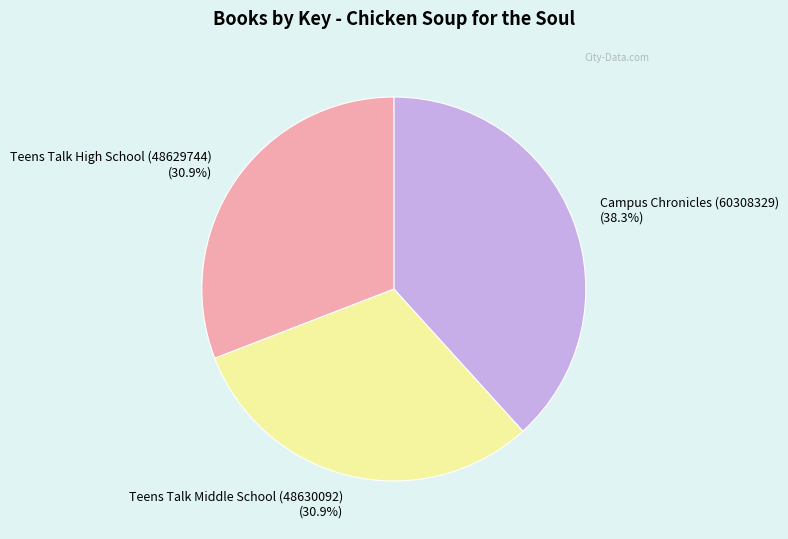

The Campus Chronicles (60308329) slice represents 29% of the pie. True or false?

False